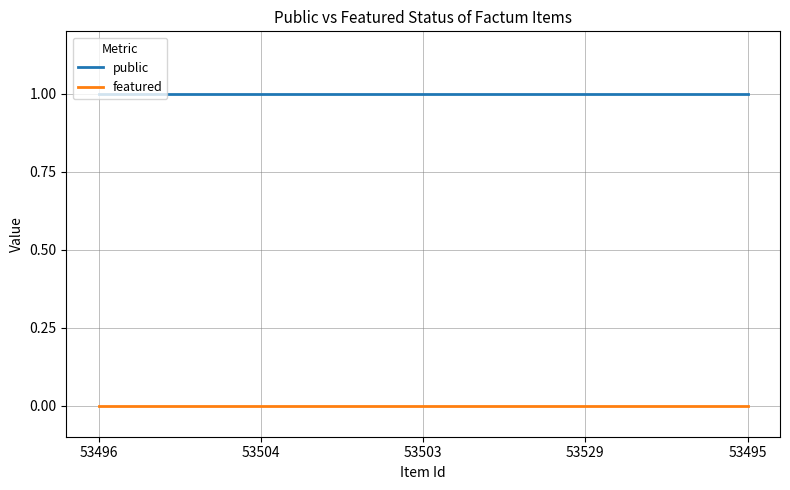

Reading right to left, list all the values displayed in this chart.

public: 53495=1	53529=1	53503=1	53504=1	53496=1
featured: 53495=0	53529=0	53503=0	53504=0	53496=0